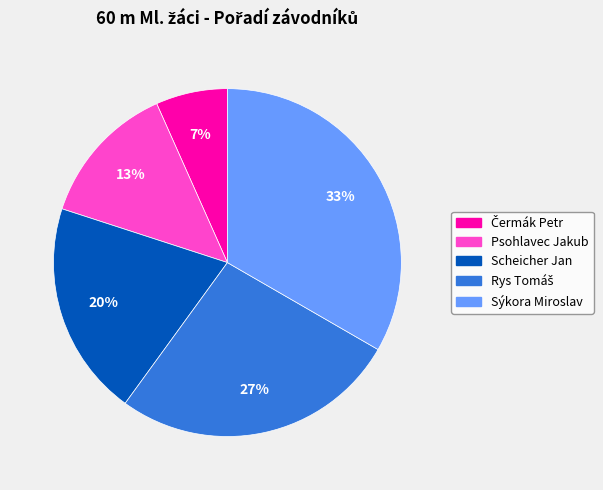

Approximately how many times larger is the value at Scheicher Jan compared to Sýkora Miroslav?

0.6